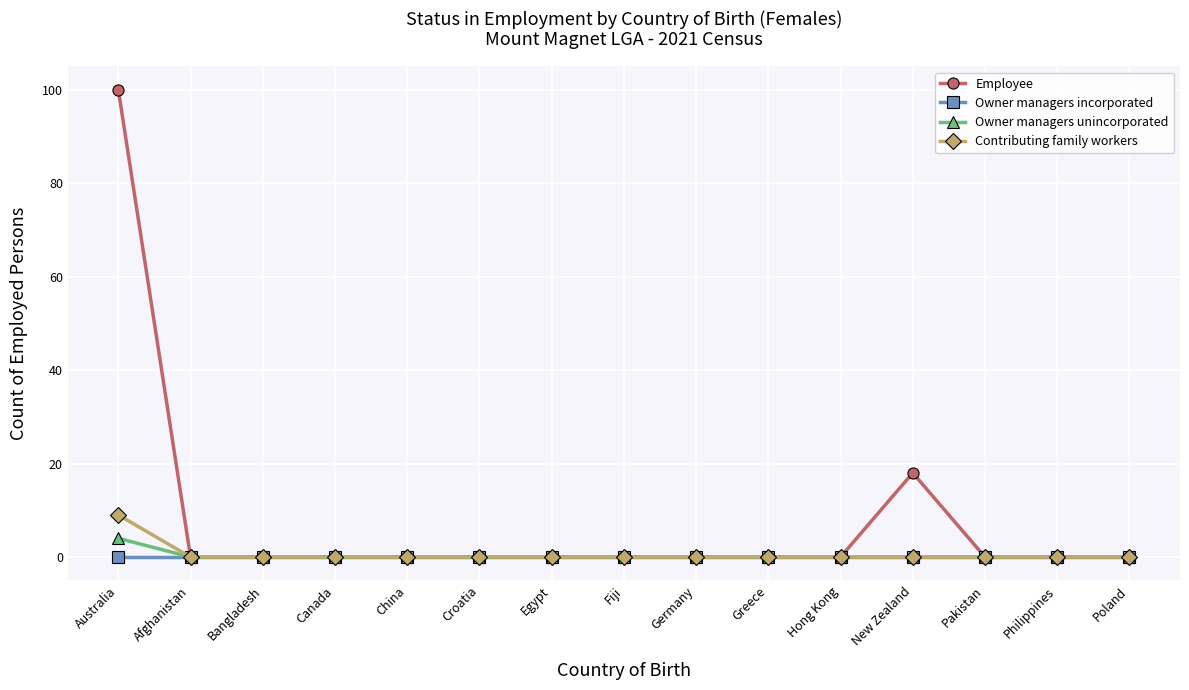

At which label is Employee closest to 50?

New Zealand